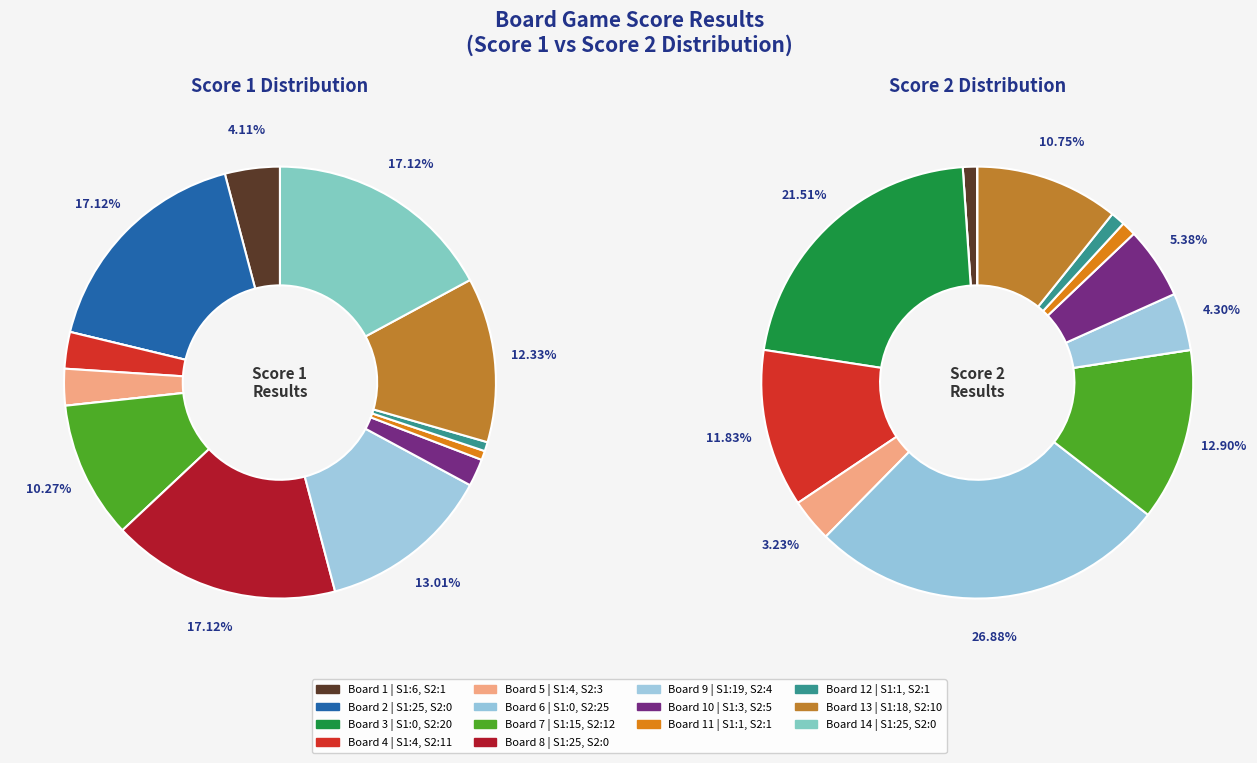

What percentage is the Board 1 slice, to the nearest percent?

1%